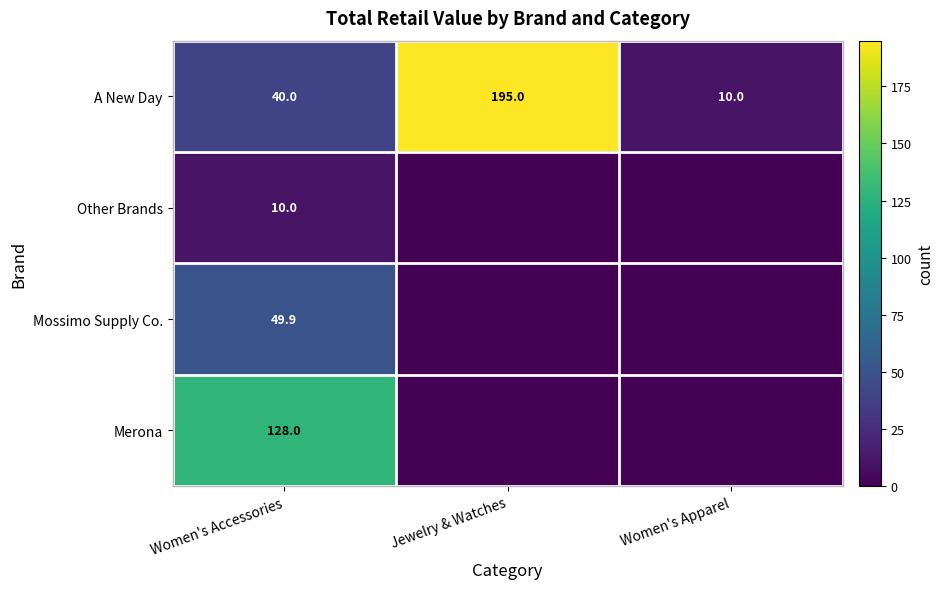

Is the value of Other Brands at Women's Accessories greater than the value of Merona at Women's Accessories?

No